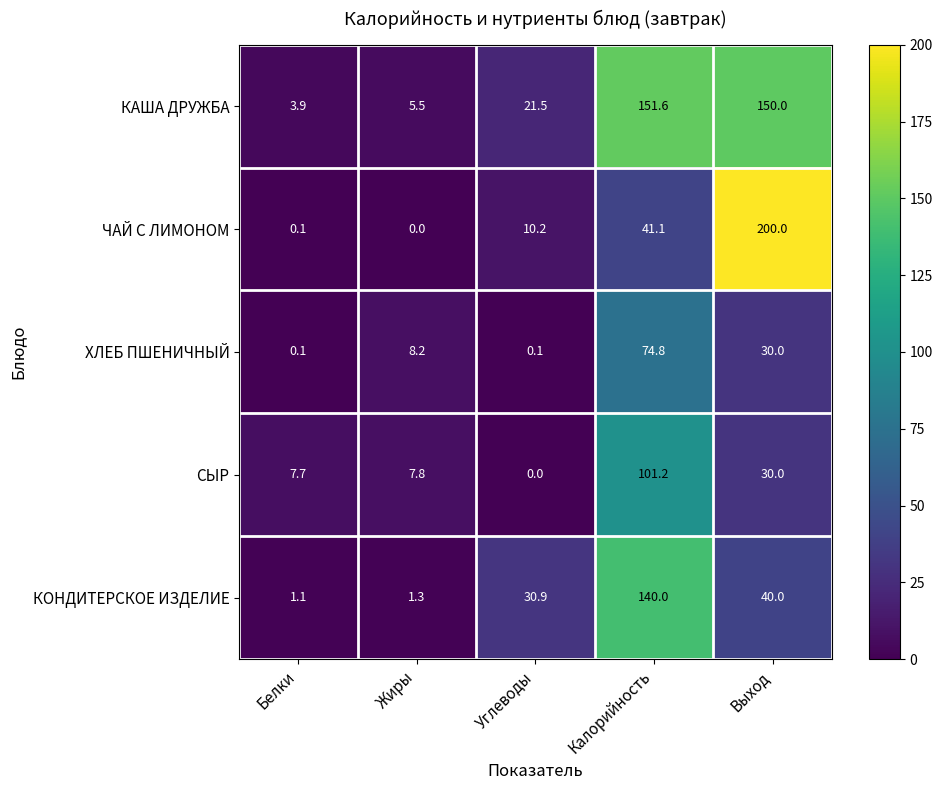

At Калорийность, list the series in order from smallest to largest.

ЧАЙ С ЛИМОНОМ, ХЛЕБ ПШЕНИЧНЫЙ, СЫР, КОНДИТЕРСКОЕ ИЗДЕЛИЕ, КАША ДРУЖБА